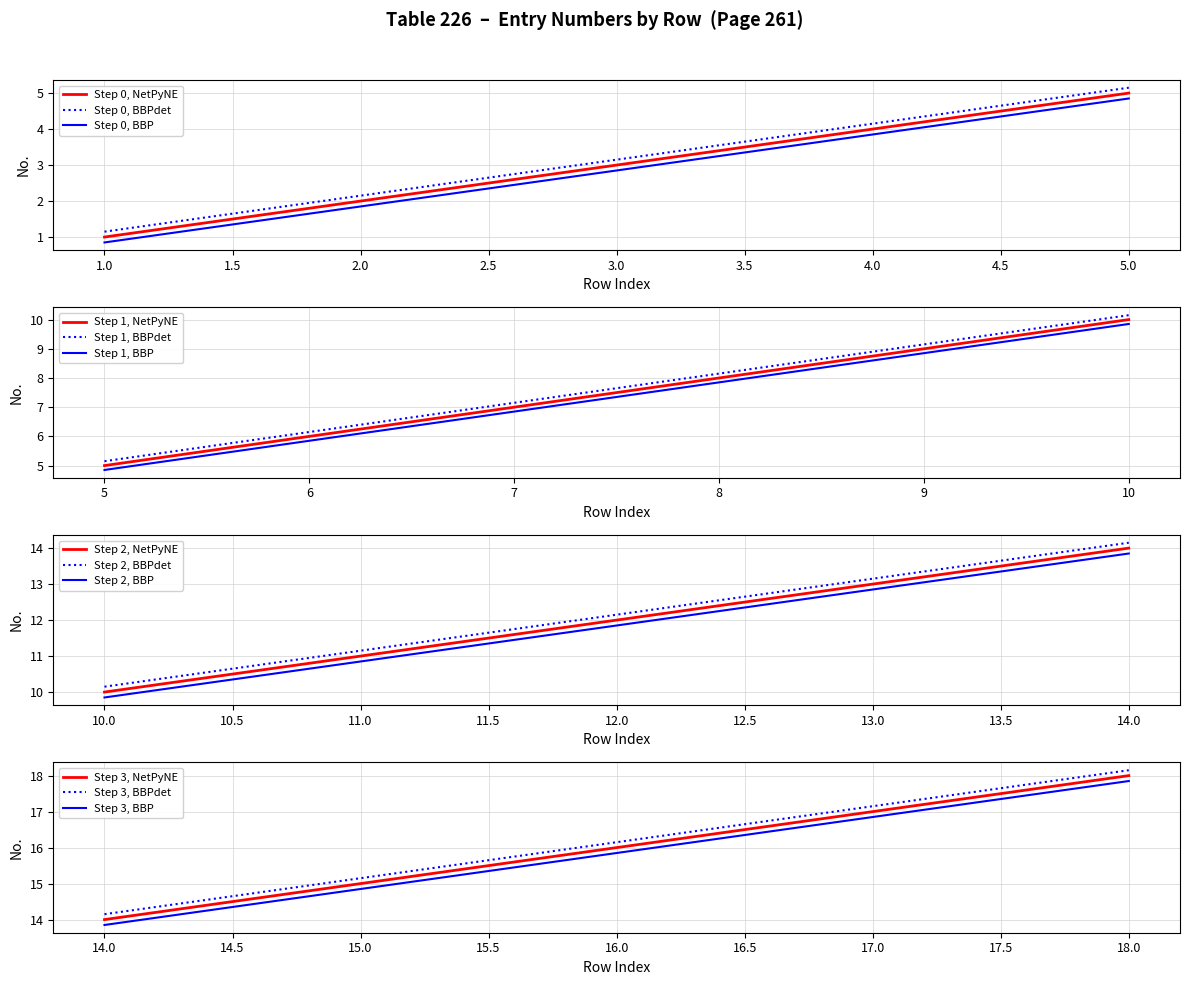

Is it true that the value at 261-5 is 7?

False